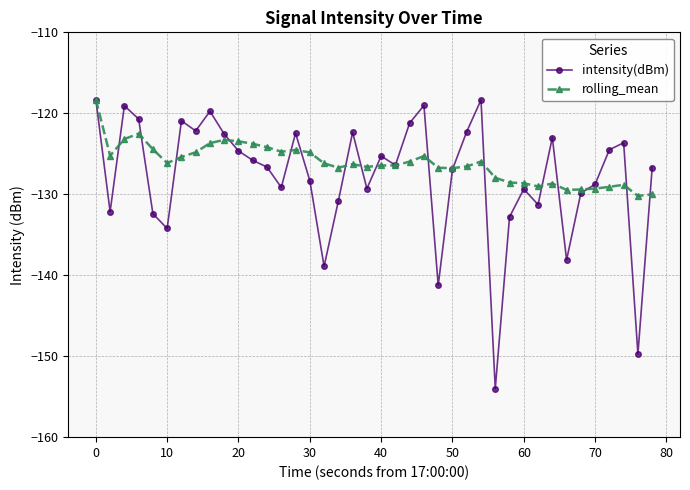

What is the highest value of the intensity(dBm) series?

-118.3